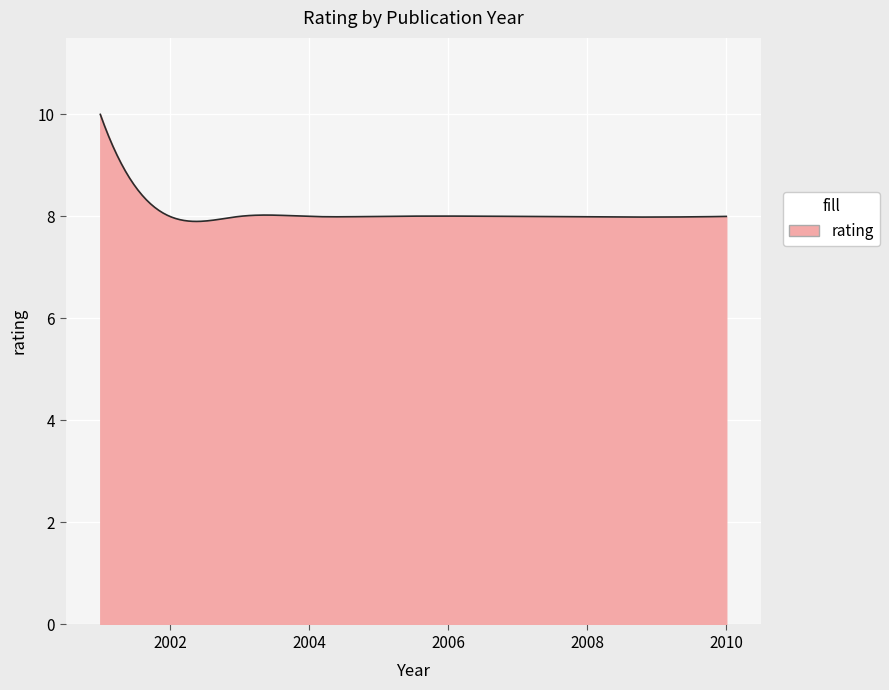

What is the greatest value displayed?

10.0